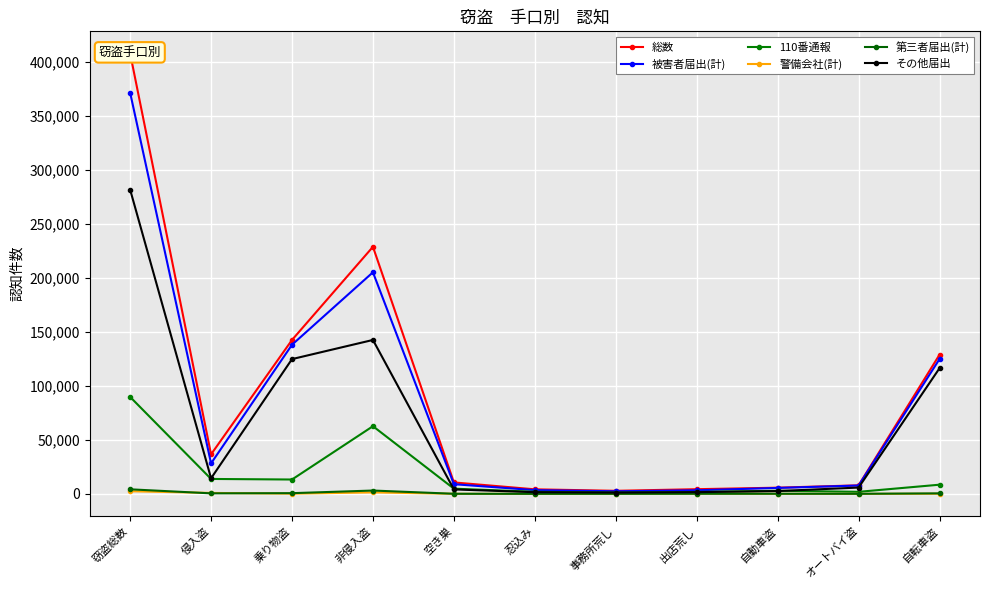

What is the difference between the second highest and minimum values in the 第三者届出(計) series?

3062